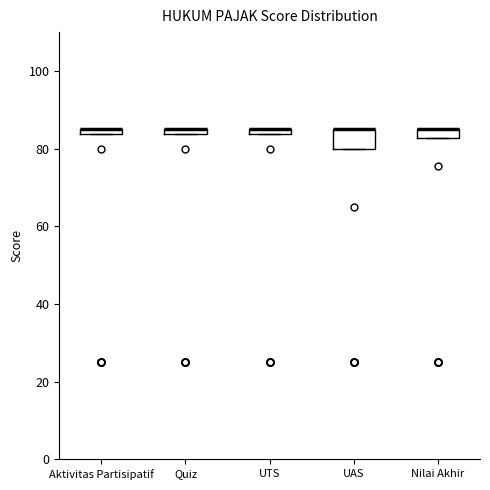

Where is the lower edge of the box for Aktivitas Partisipatif on the y-axis? The values are not printed on the chart, so give them approximately, as read against the axis.

84